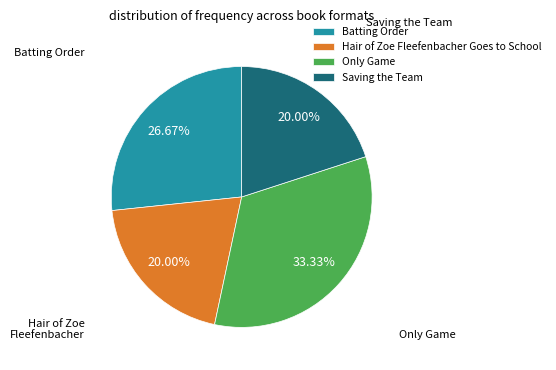

How many slices are in this pie chart?

4